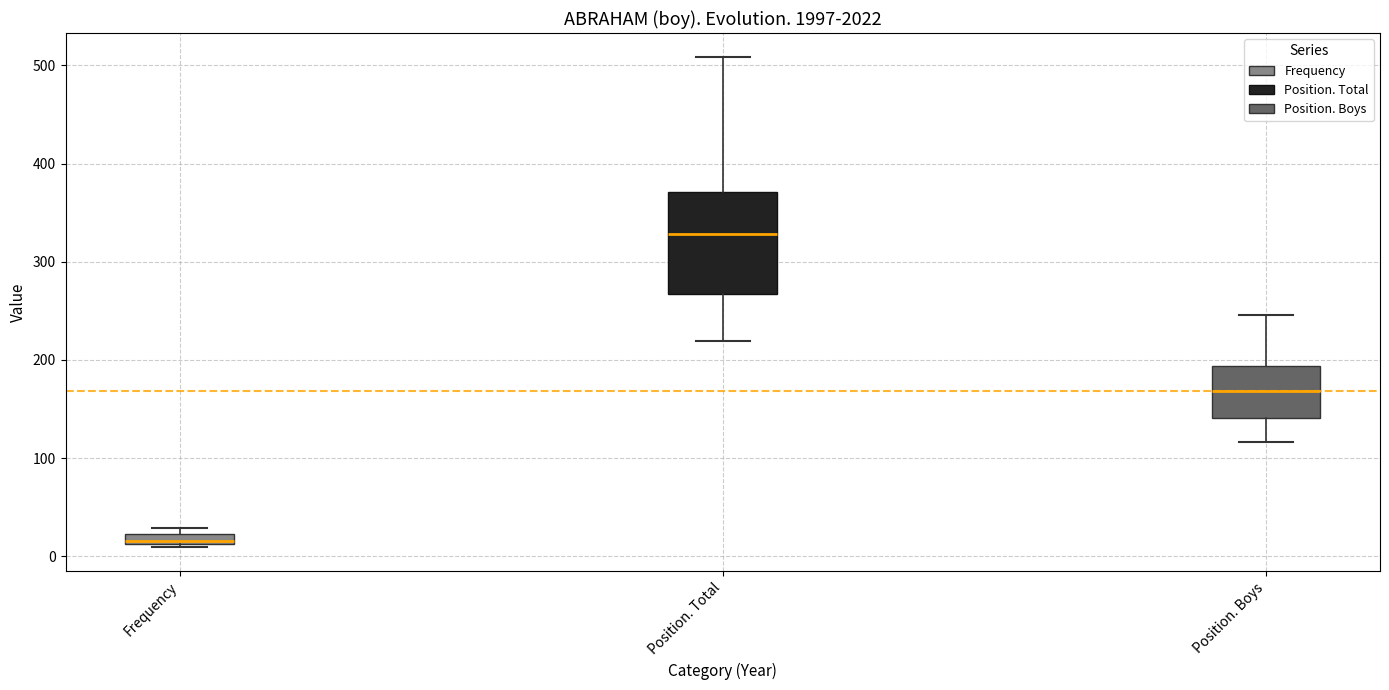

Which box's median line is the highest?

Position. Total